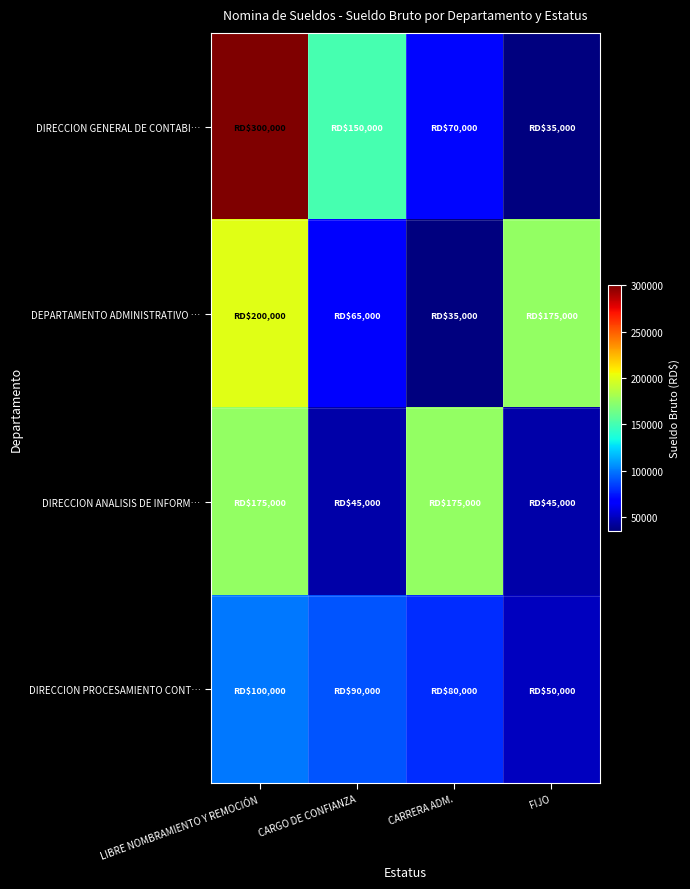

What is the minimum value shown in the chart?

35000